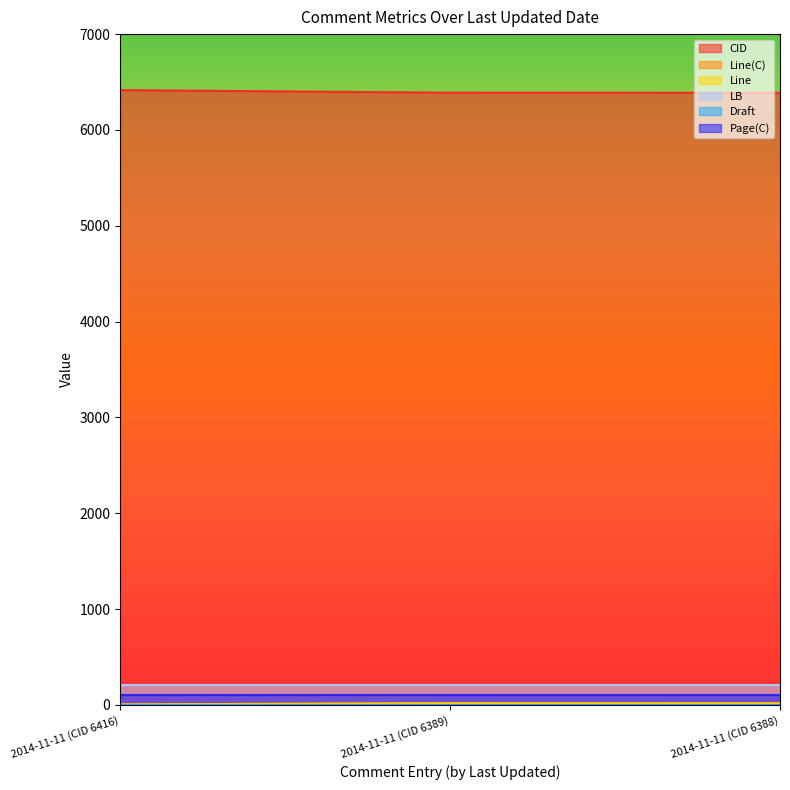

At how many categories does at least one series exceed 692?

3